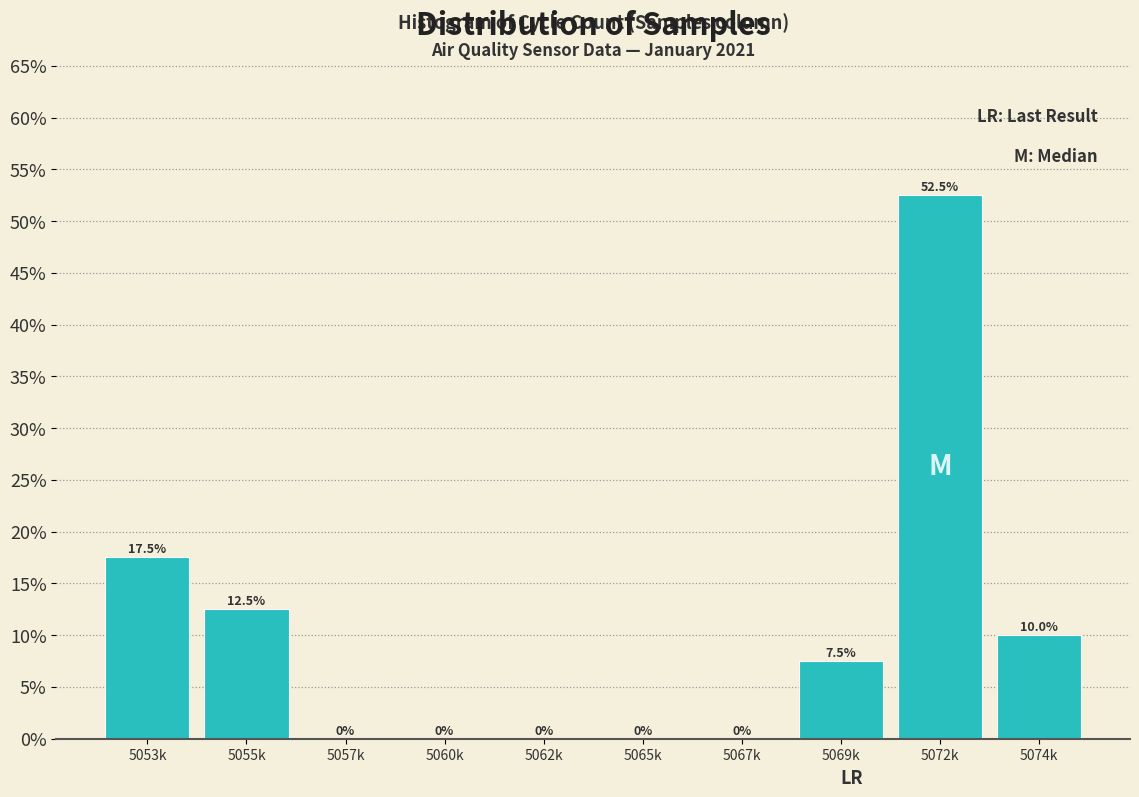

Reading left to right, list all the values displayed in this chart.

5053k=17.5	5055k=12.5	5057k=0.0	5060k=0.0	5062k=0.0	5065k=0.0	5067k=0.0	5069k=7.5	5072k=52.5	5074k=10.0